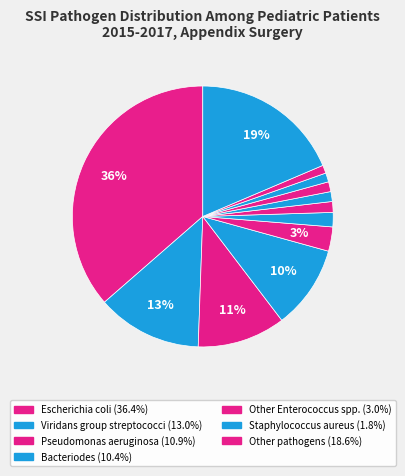

Count the number of slices in the pie.

12